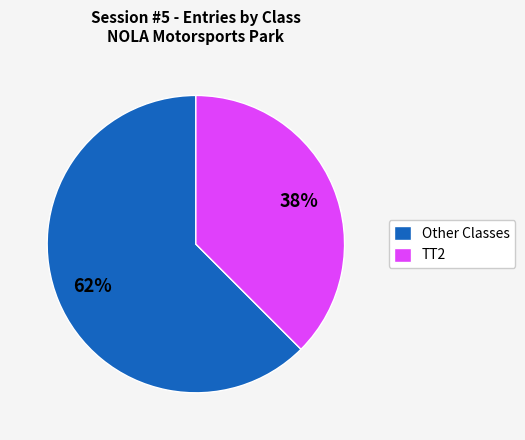

Is it true that Other Classes is 49% of the pie?

False